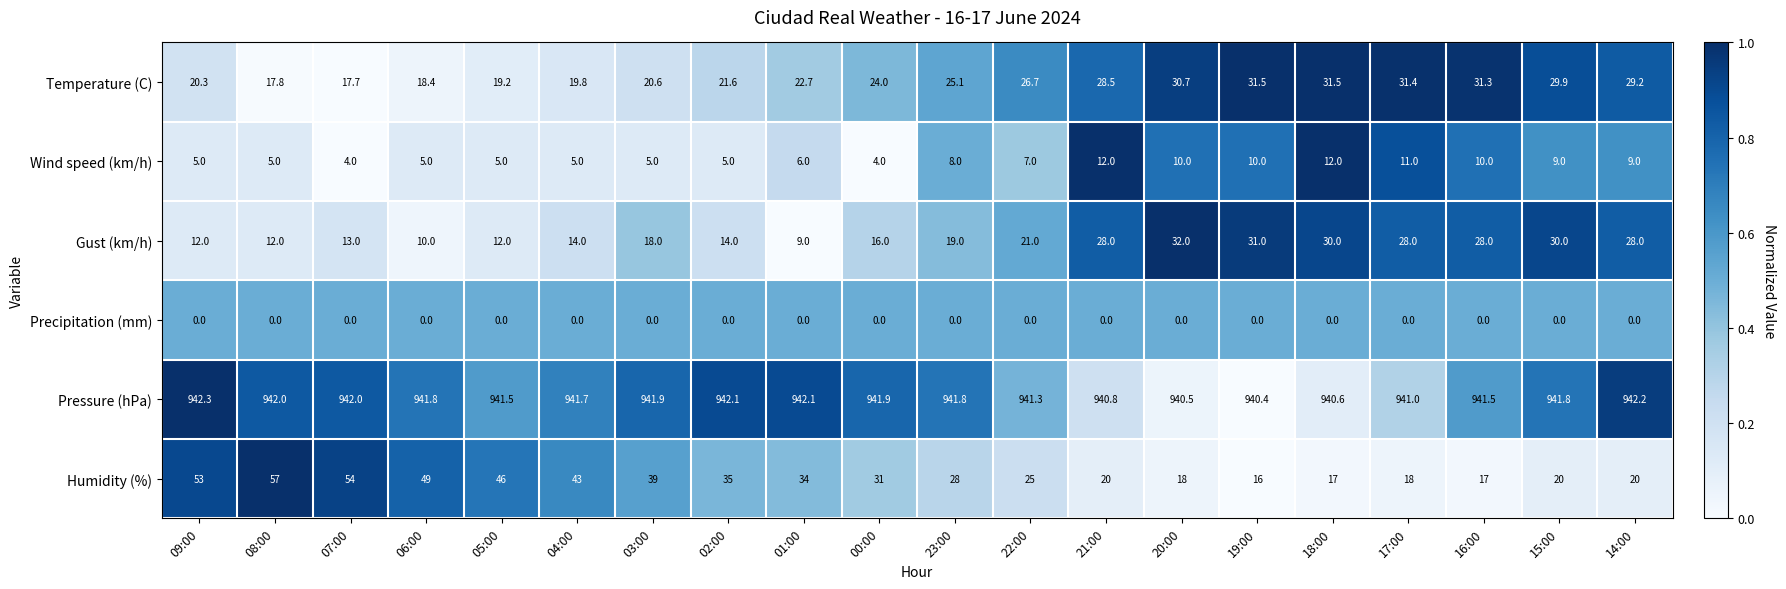

Where does the Wind speed (km/h) series first go above 7?

23:00